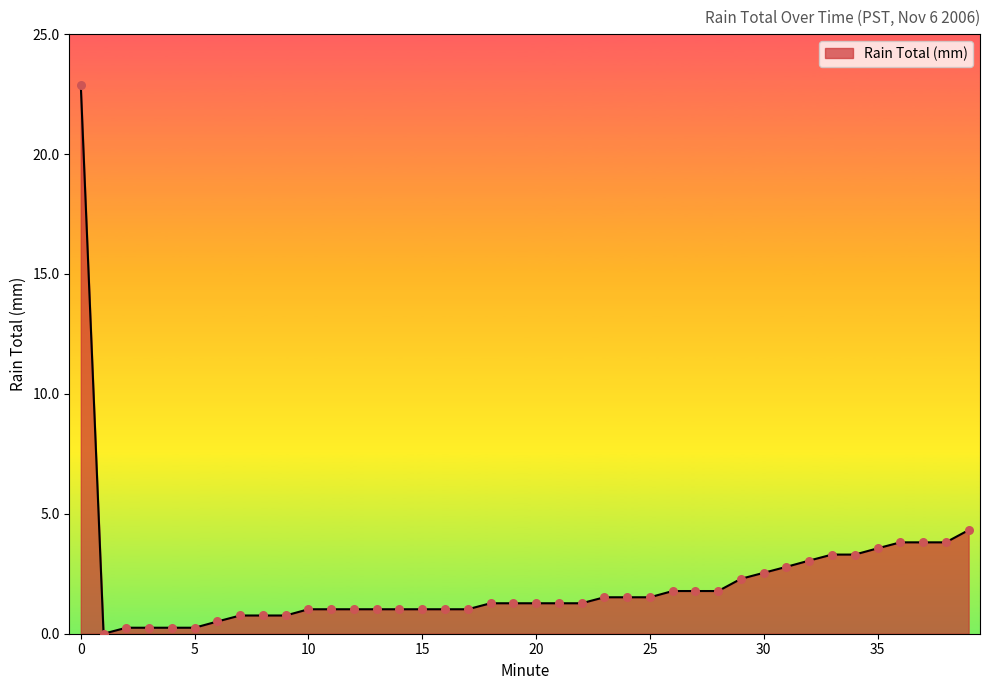

What is the maximum value shown in the chart?

22.9